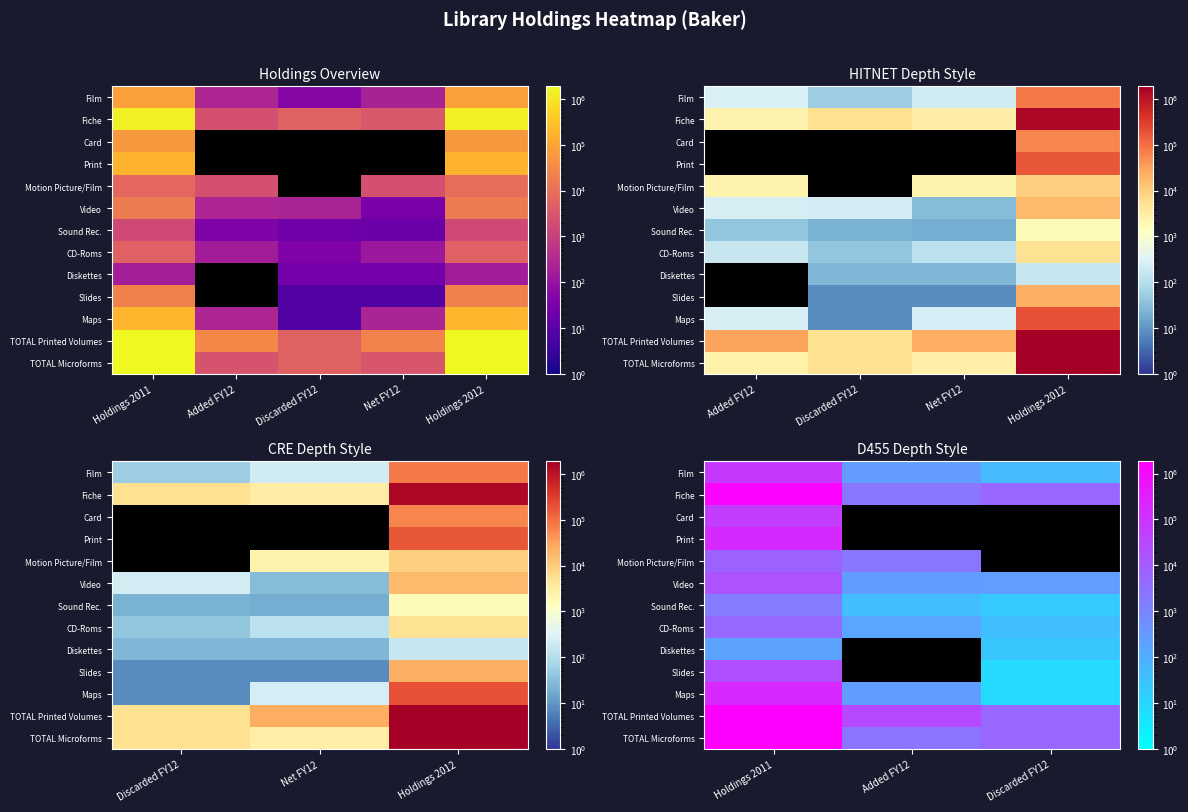

Between Holdings 2011 and Discarded FY12, which series saw the biggest shift?

TOTAL Printed Volumes